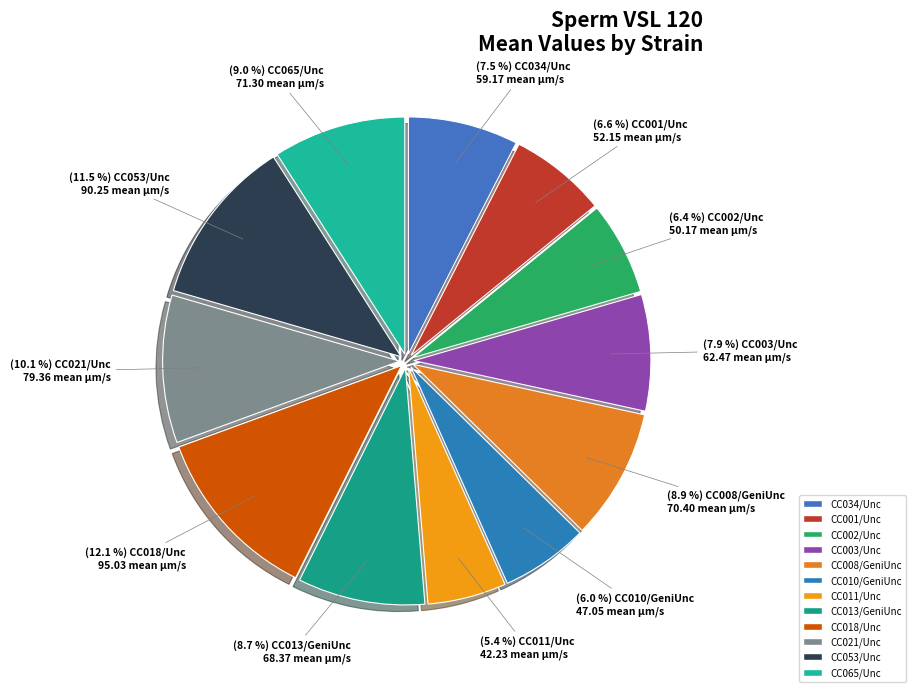

To the nearest percent, what is the difference between the CC013/GeniUnc and CC011/Unc slice percentages?

3%